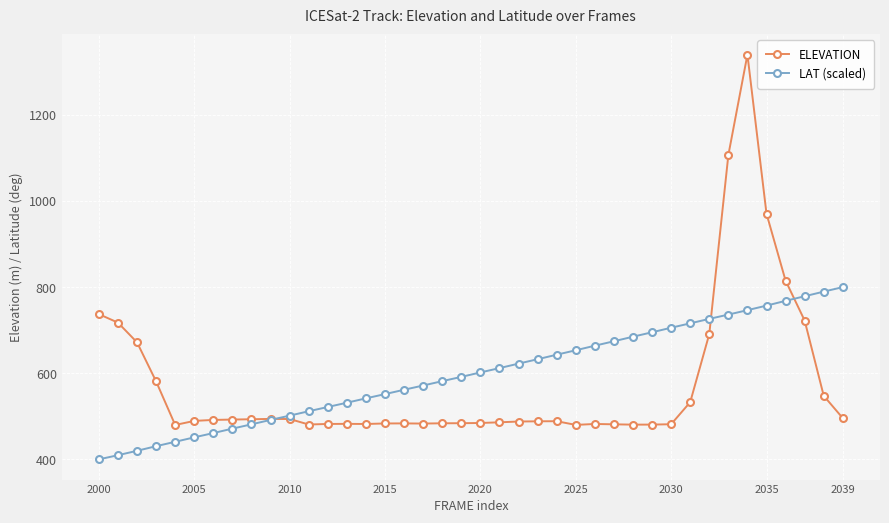

What is the smallest value displayed?

400.0